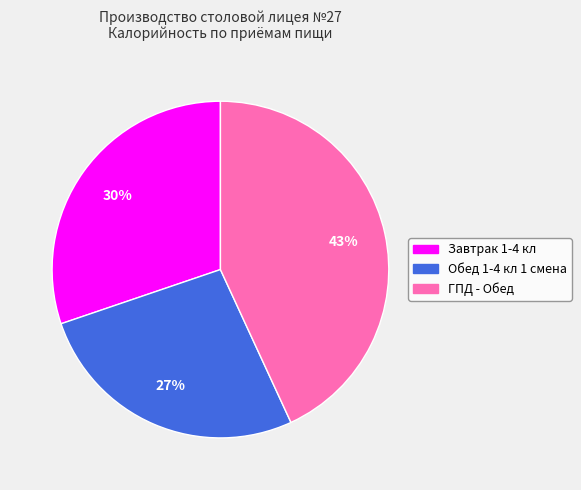

Is the sum of Завтрак 1-4 кл and Обед 1-4 кл 1 смена greater than half?

Yes